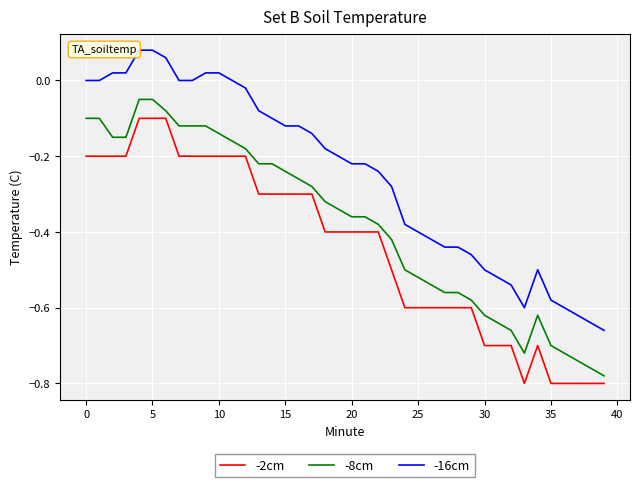

Which series has the largest total across all categories?

-16cm